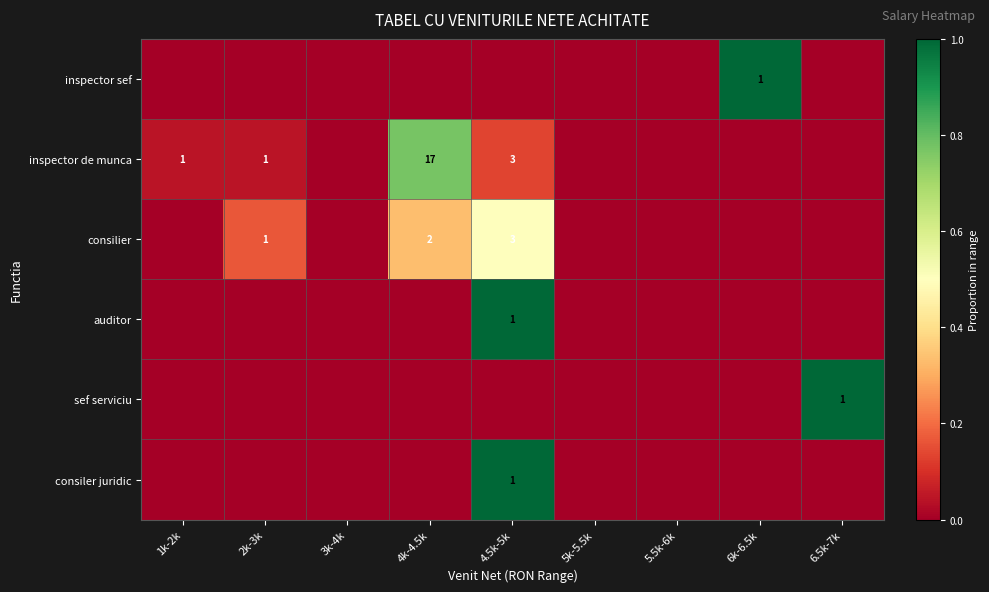

The inspector de munca series shows 1 at 4.5k-5k. True or false?

False